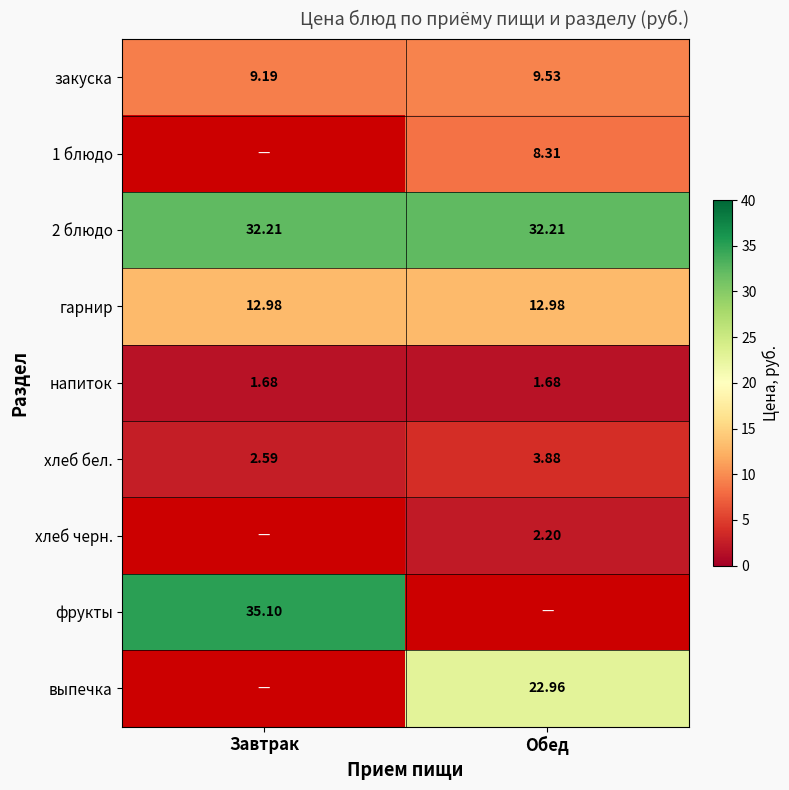

At which label is закуска closest to 9?

Завтрак